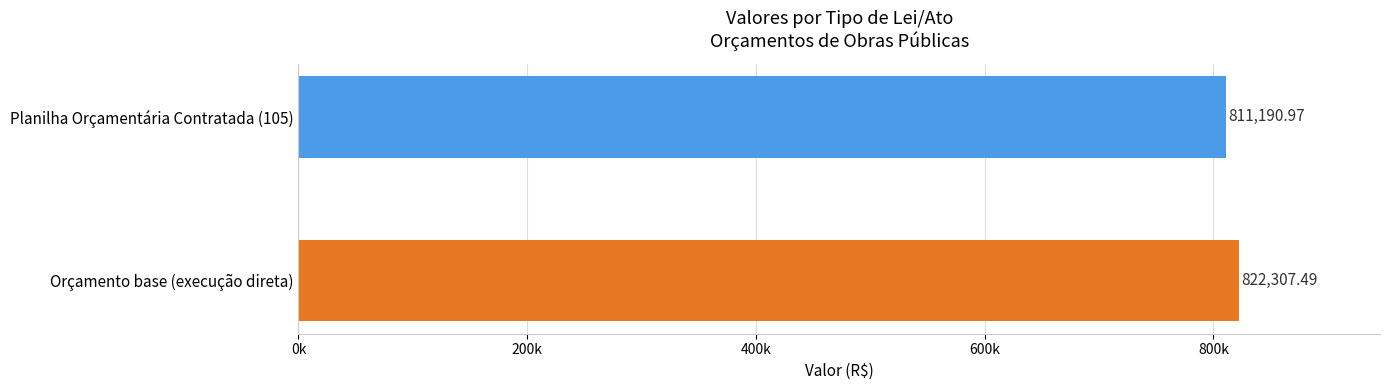

List the labels in order of value, largest first.

Orçamento base (execução direta), Planilha Orçamentária Contratada (105)